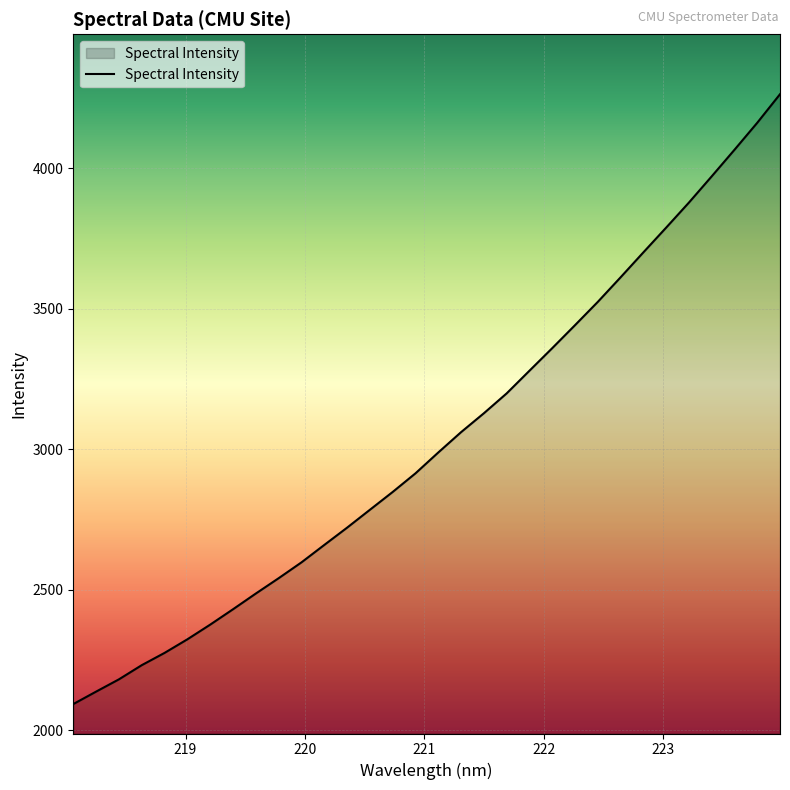

What is the difference between the maximum and minimum values?

2169.4